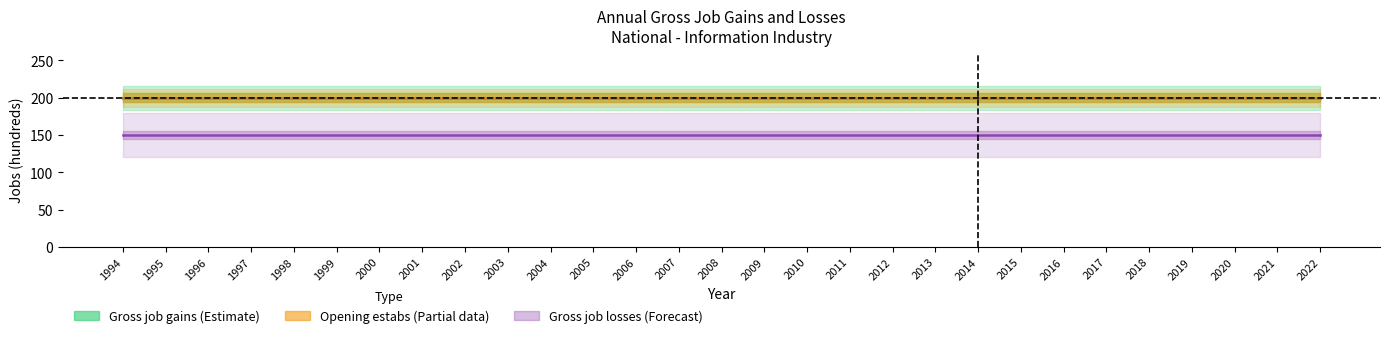

Which series has the largest range (max minus min)?

Gross job gains (Total)